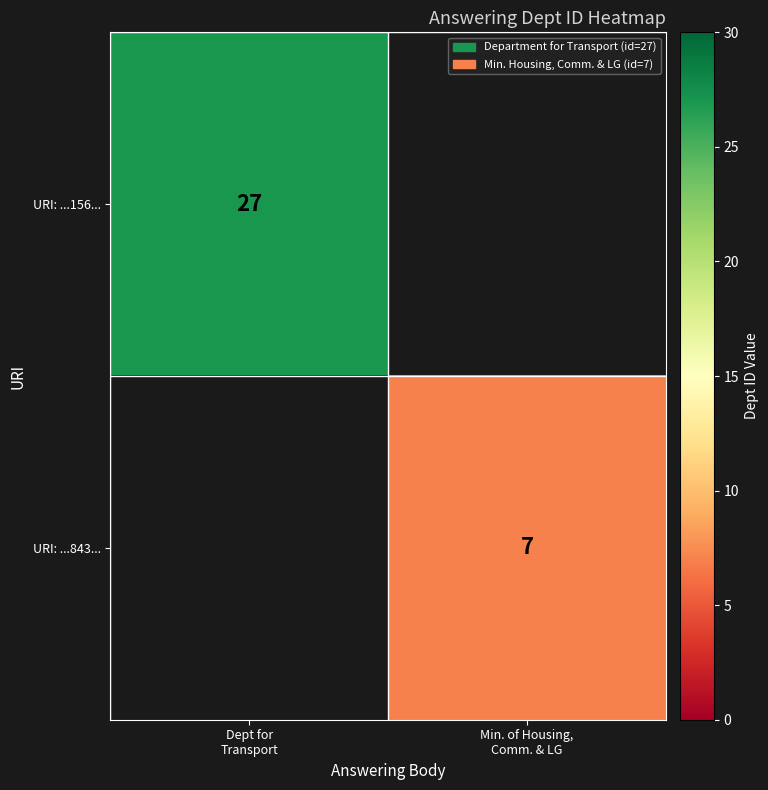

Count the number of data series in this chart.

2